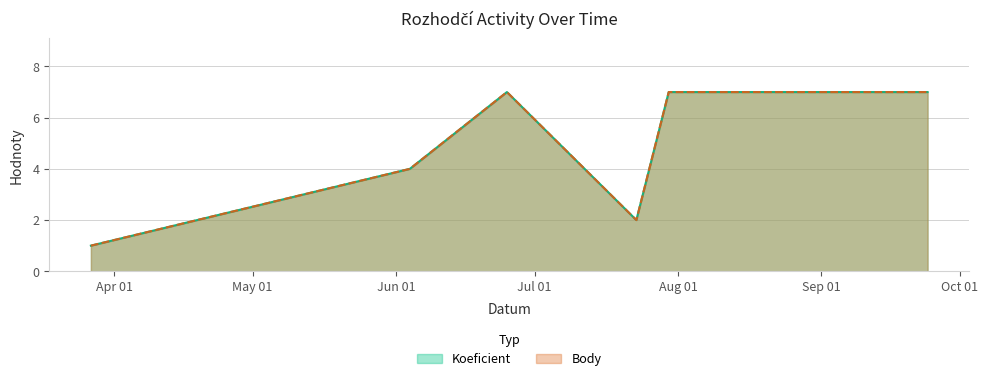

Rank the series at 2022-07-23 from lowest to highest value.

Koeficient, Body